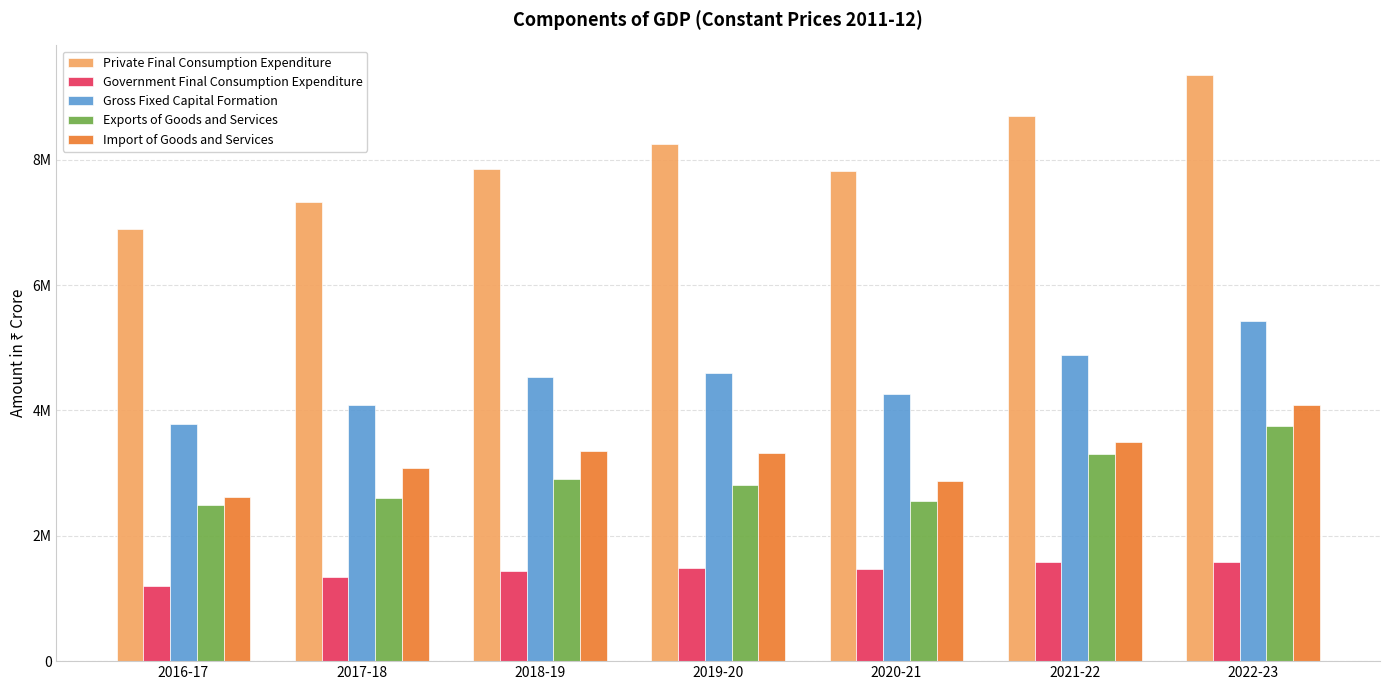

Does the chart contain stacked bars?

No